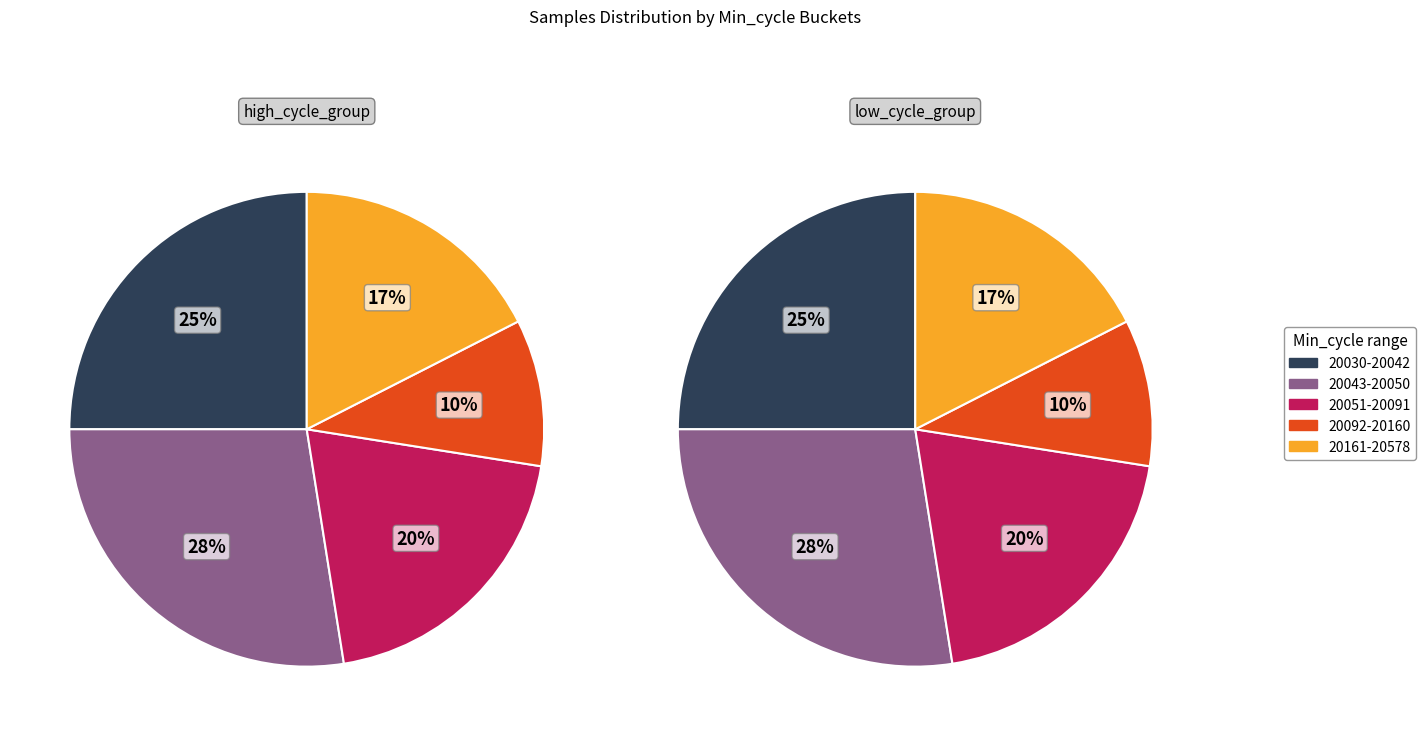

Does 20110 account for over 50% of the chart?

No